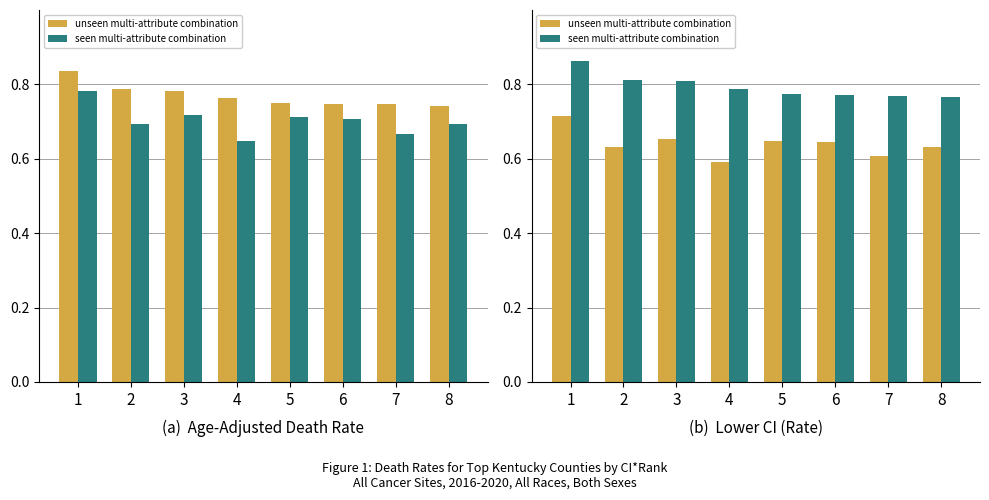

What is the difference between the seen multi-attribute combination values at 1 and 7?

0.1